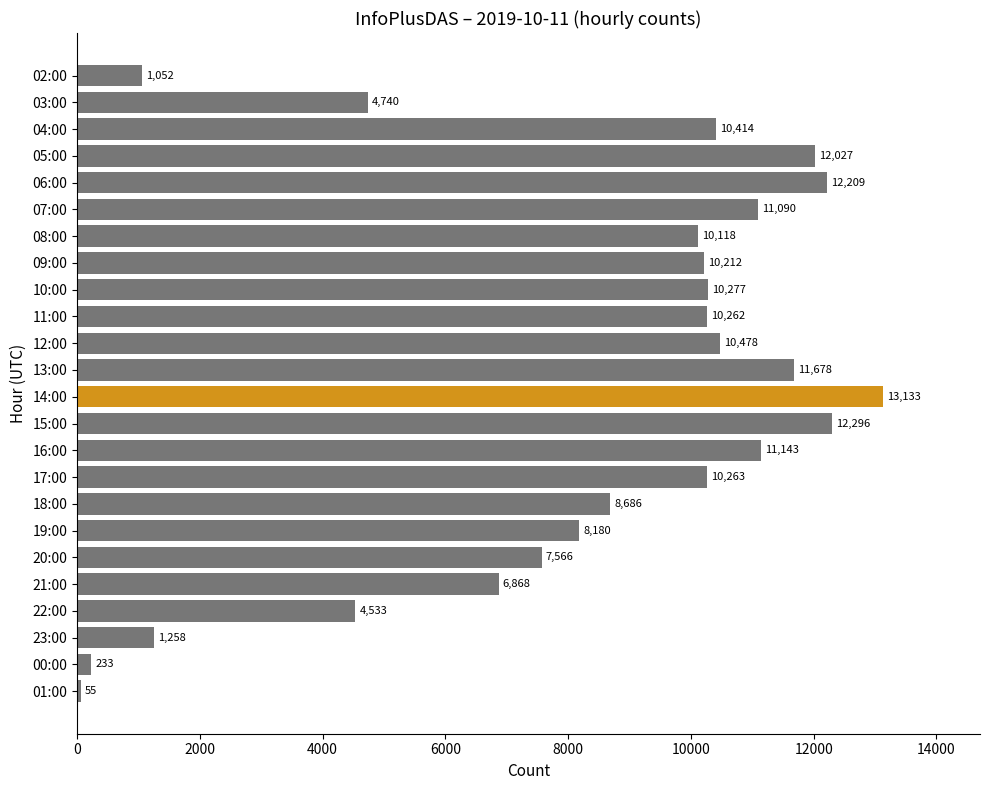

Count the number of categories in the chart.

24